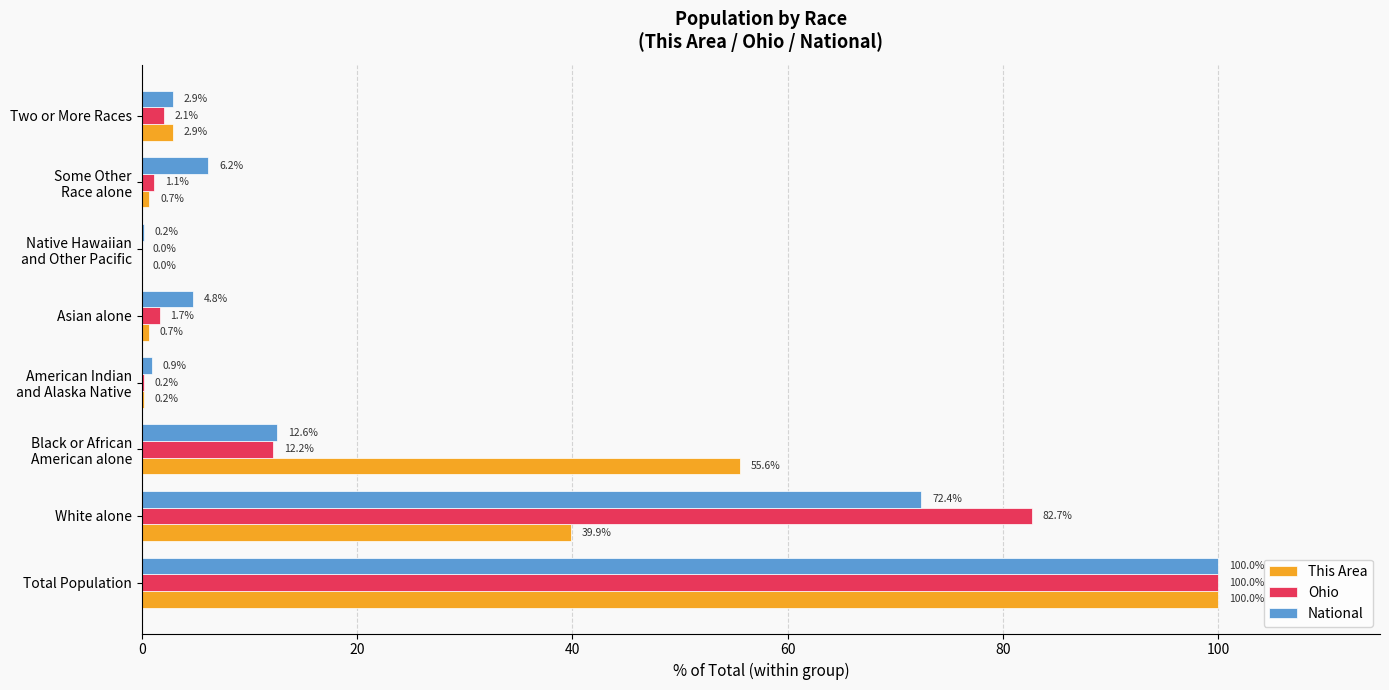

Where is Ohio nearest to the value 50?

White alone